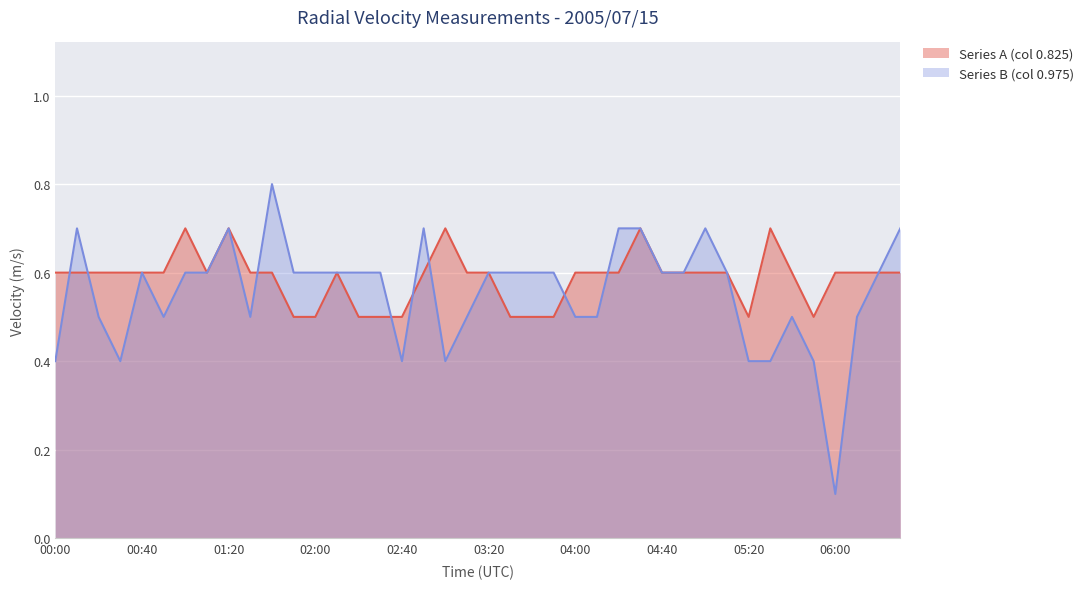

The value of Series B (col 0.975) at 05:40 is 0.5. True or false?

True